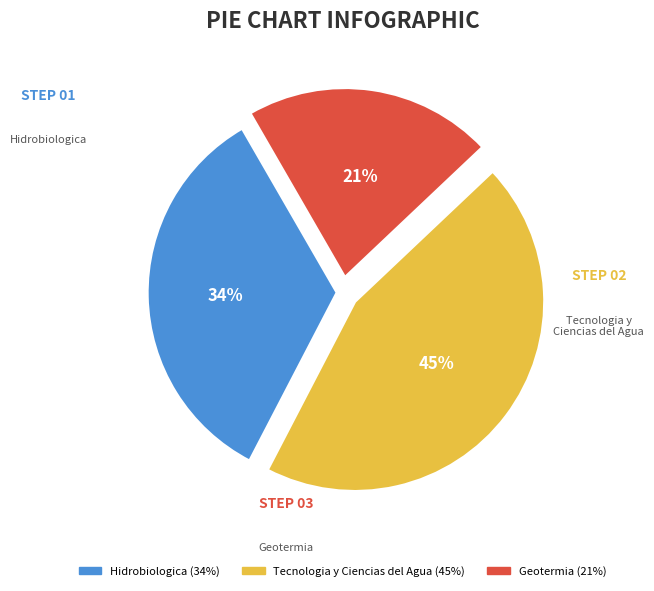

To the nearest percent, what is the difference between the Tecnologia y Ciencias del Agua and Geotermia slice percentages?

23%